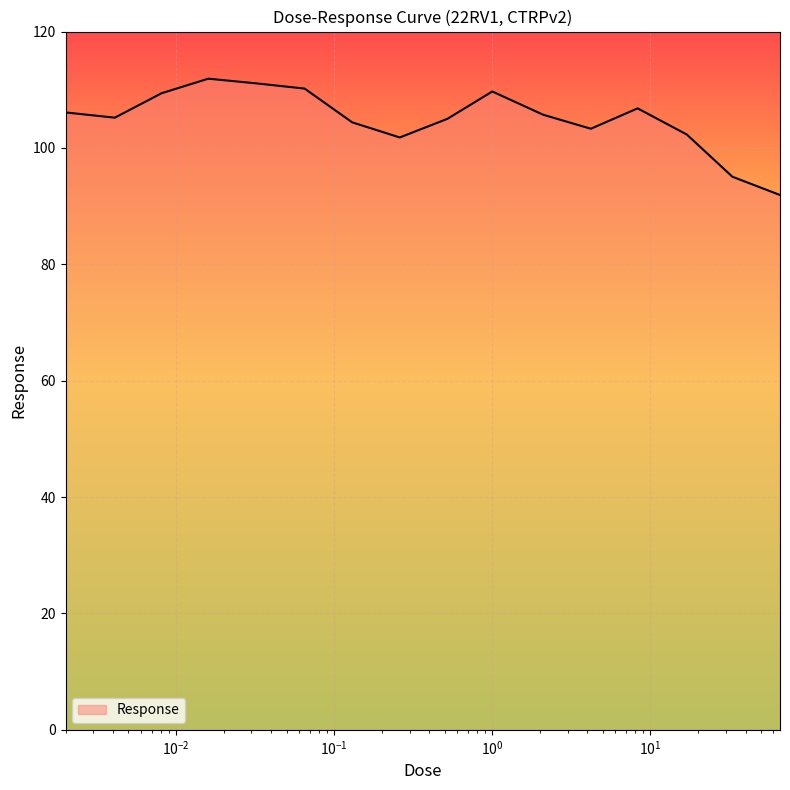

Count the number of categories in the chart.

16